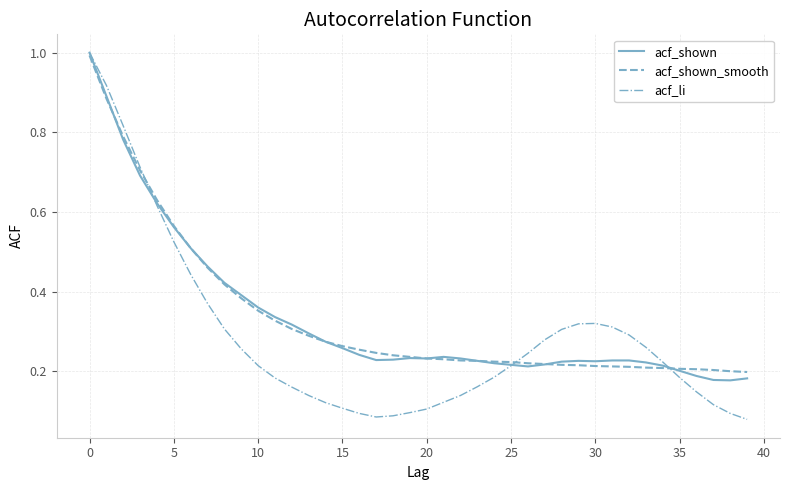

What is the highest value of the acf_li series?

1.0